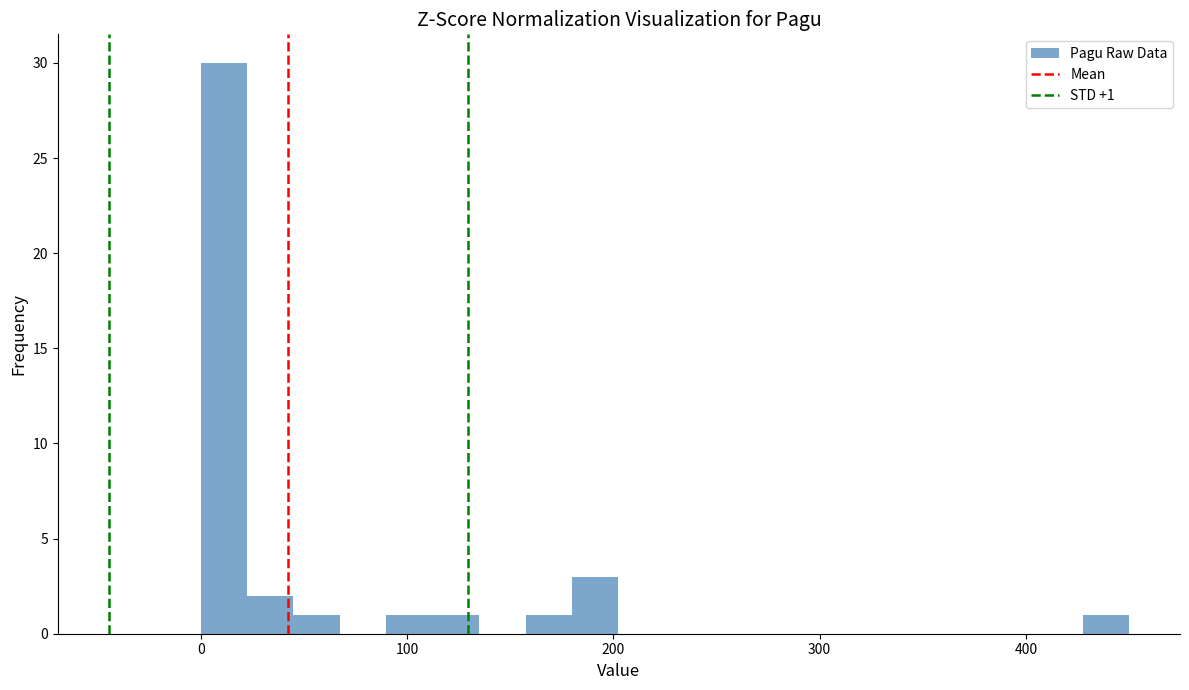

Around what value on the x-axis is the tallest bar? Give the approximate position of its centre, as read against the axis.

10